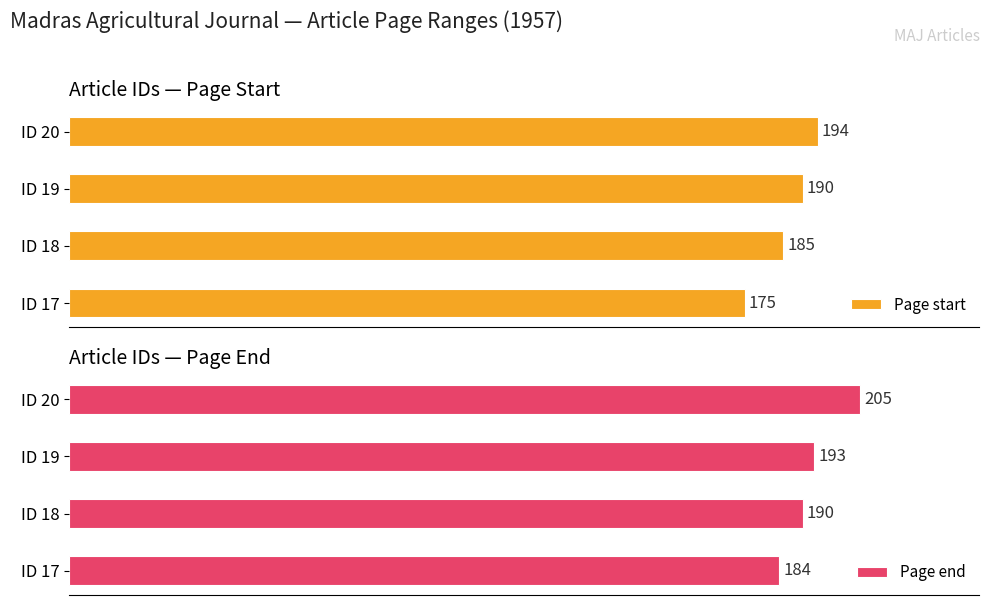

Which has a higher value, 20 or 18?

20